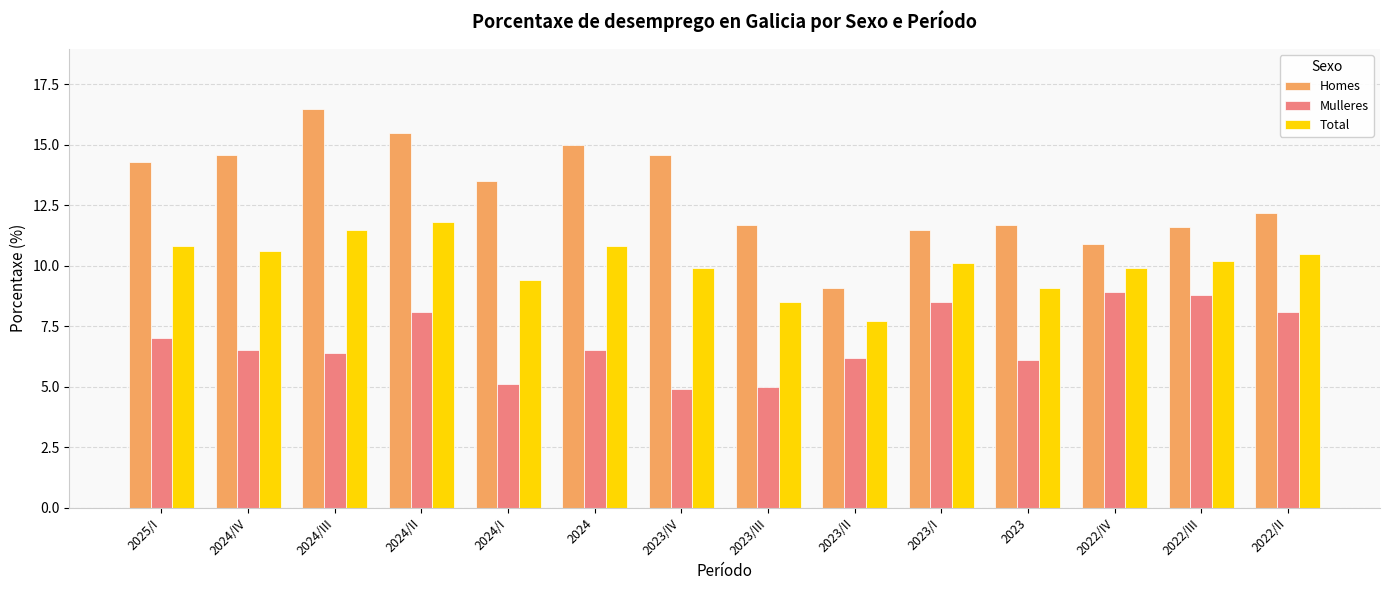

What is the difference between the highest and lowest values at 2024/III?

10.1